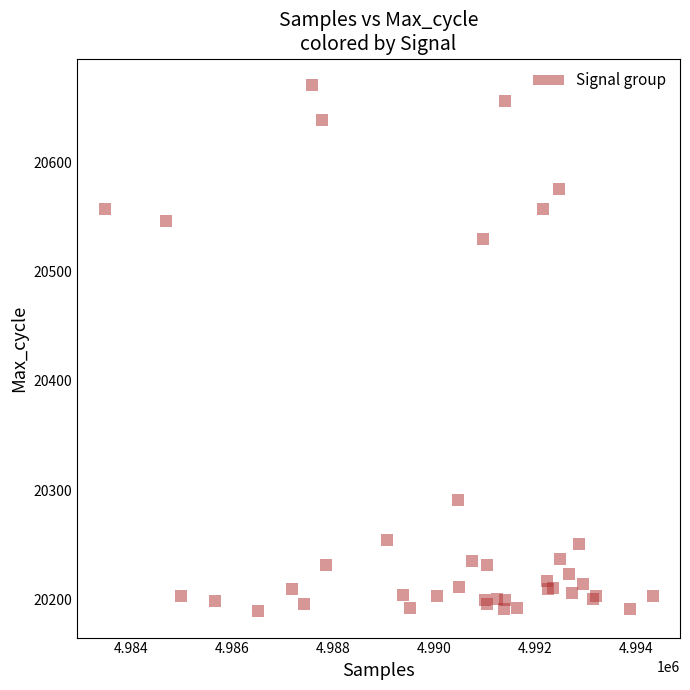

What Y value in the scatter plot is closest to 20430?

20530